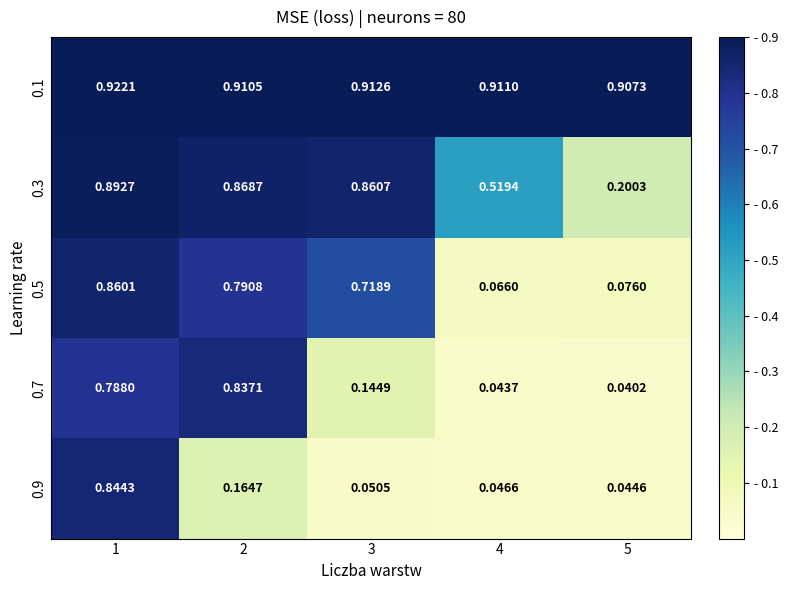

Is the value of 0.9 at 3 greater than the value of 0.7 at 1?

No